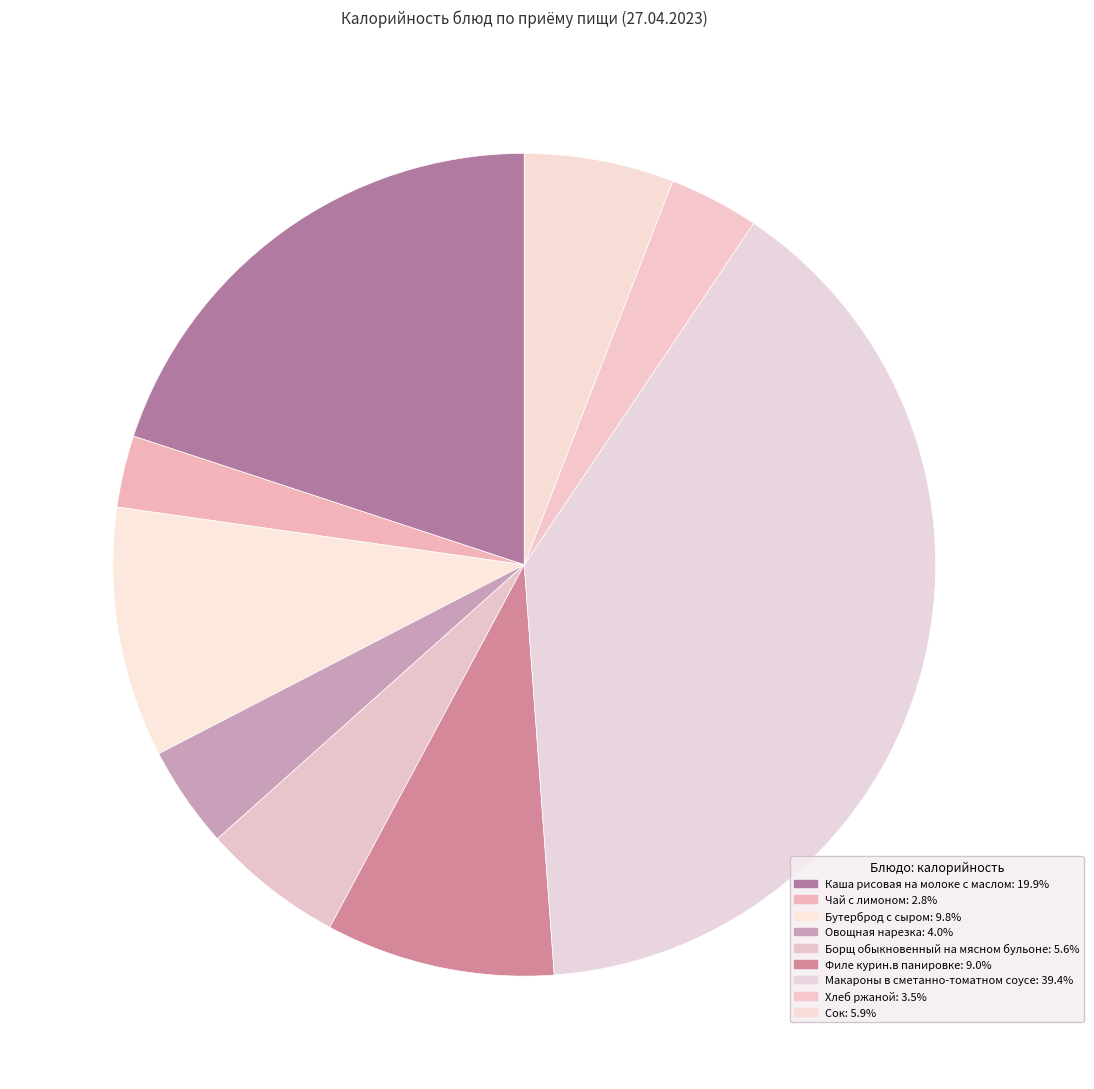

To the nearest percent, what is the average slice percentage?

11%